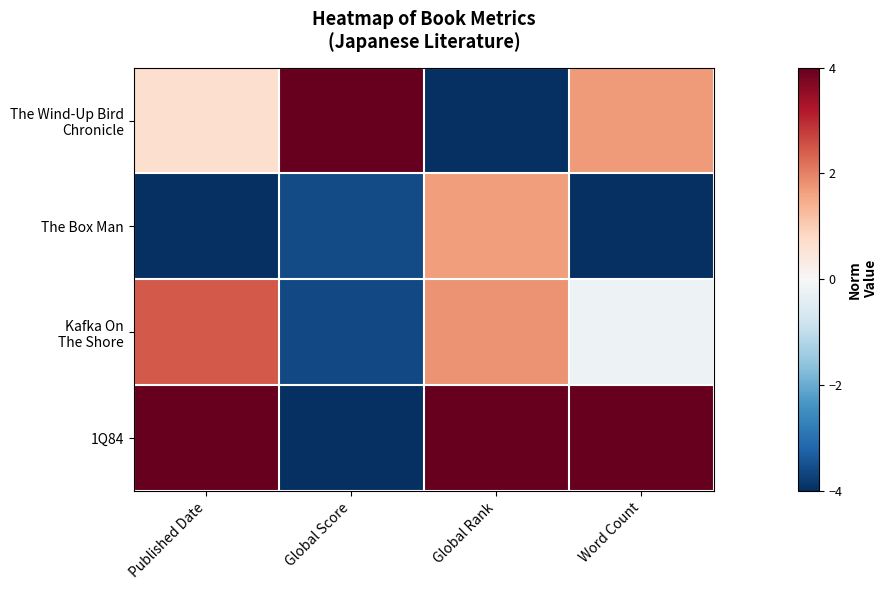

What is the greatest value displayed?

4.0